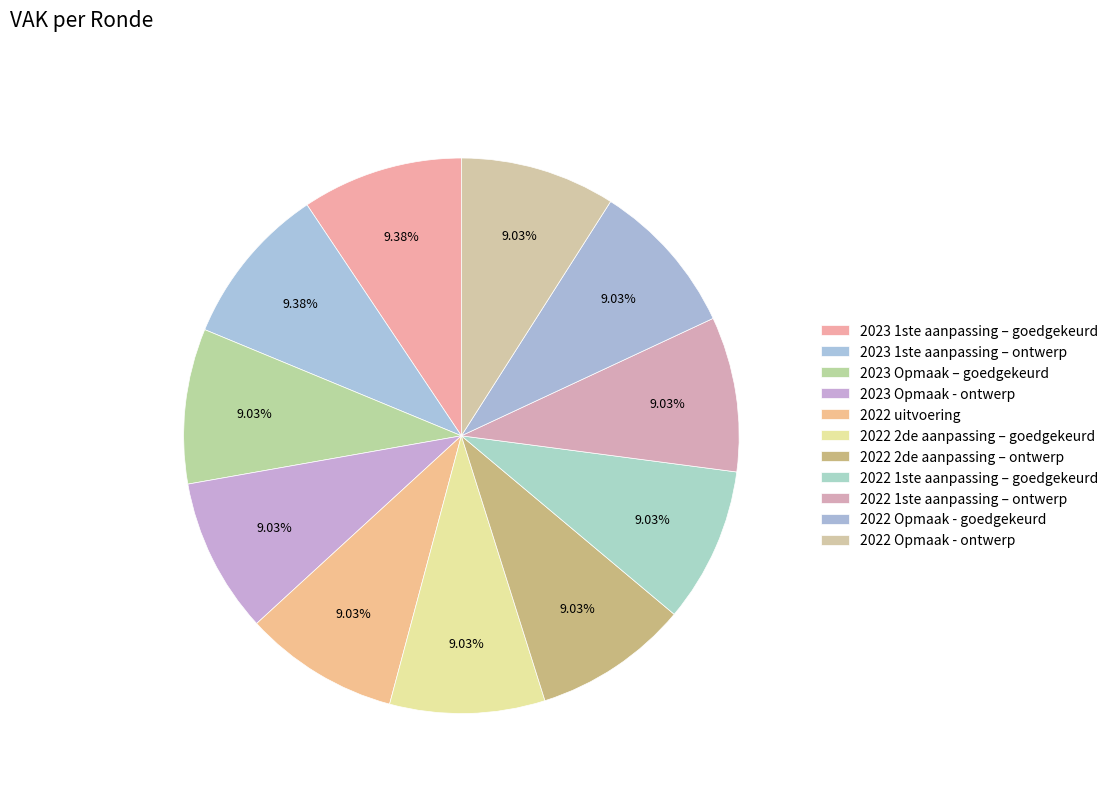

Is it true that 2022 2de aanpassing – ontwerp is 22% of the pie?

False